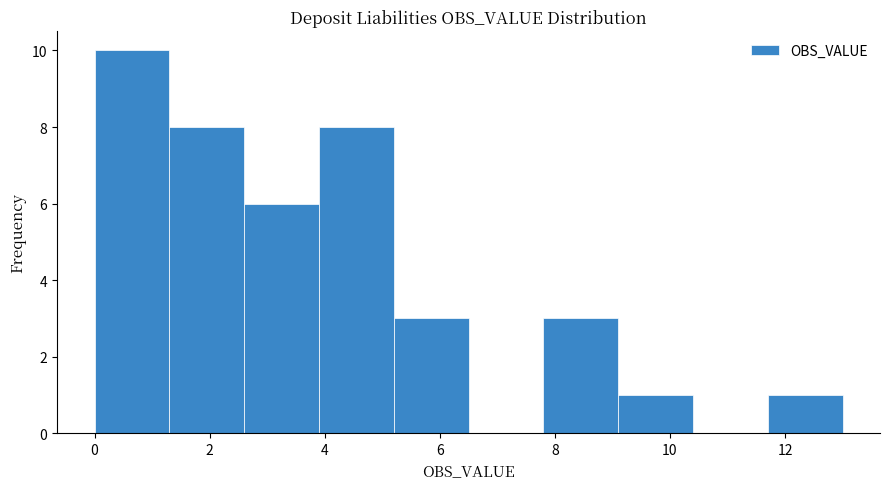

Reading left to right, list every bar in this chart as the range it spans on the x-axis followed by its height. Neither the bar edges nor the heights are printed on the chart, so give them approximately, as read against the axes.

0.0 to 1.3: 10
1.3 to 2.6: 8
2.6 to 3.9: 6
3.9 to 5.2: 8
5.2 to 6.5: 3
6.5 to 7.8: 0
7.8 to 9.1: 3
9.1 to 10.4: 1
10.4 to 11.7: 0
11.7 to 13.0: 1